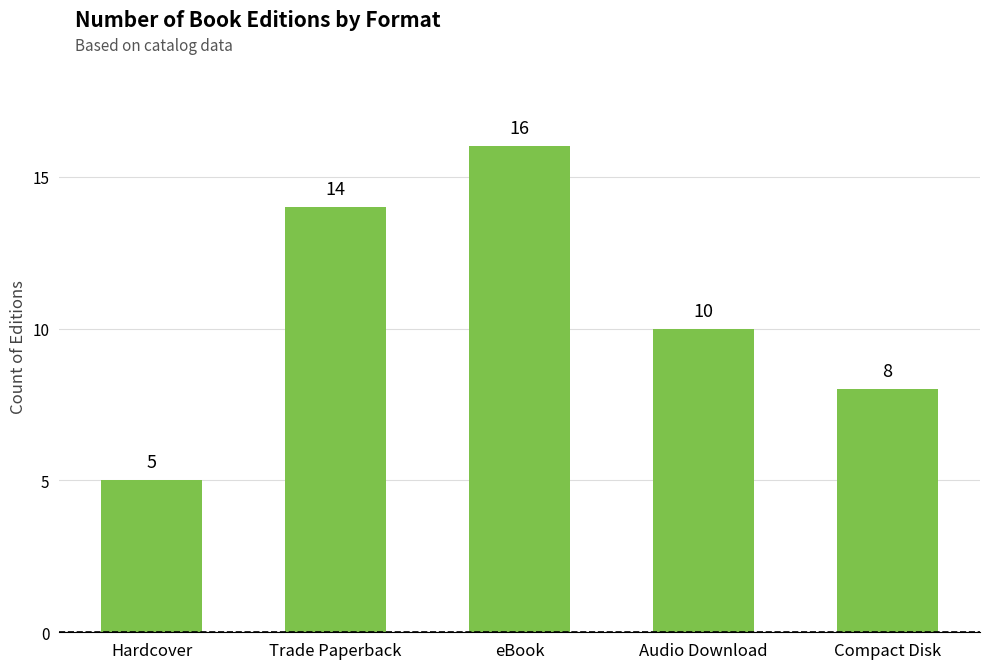

Reading left to right, what are all the values shown in this chart?

Hardcover=5	Trade Paperback=14	eBook=16	Audio Download=10	Compact Disk=8